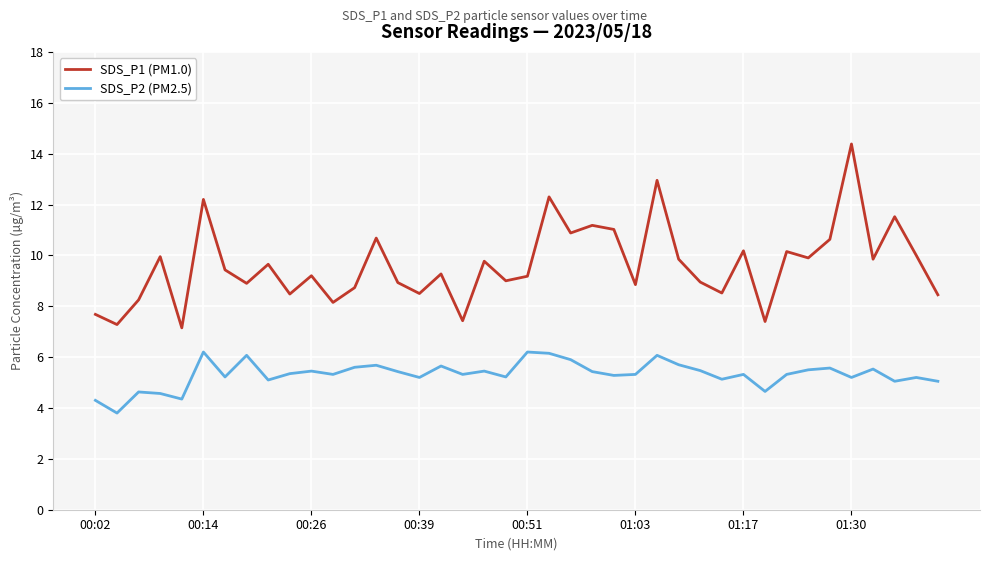

What is the maximum value shown in the chart?

14.4